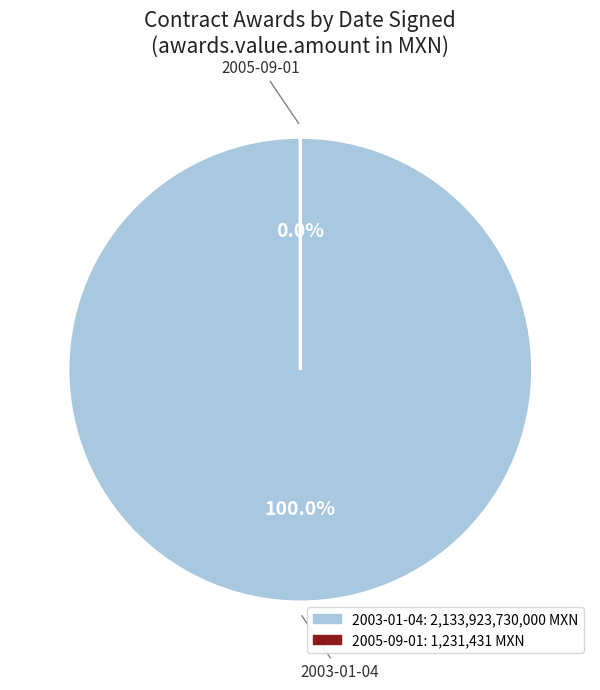

The 2003-01-04 slice represents 100% of the pie. True or false?

True